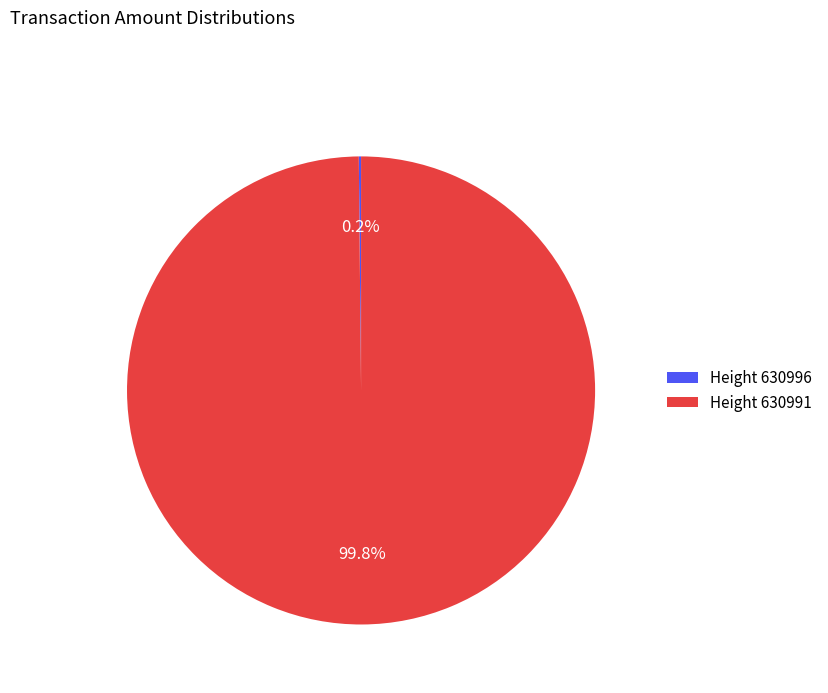

To the nearest percent, what is the average slice percentage?

50%